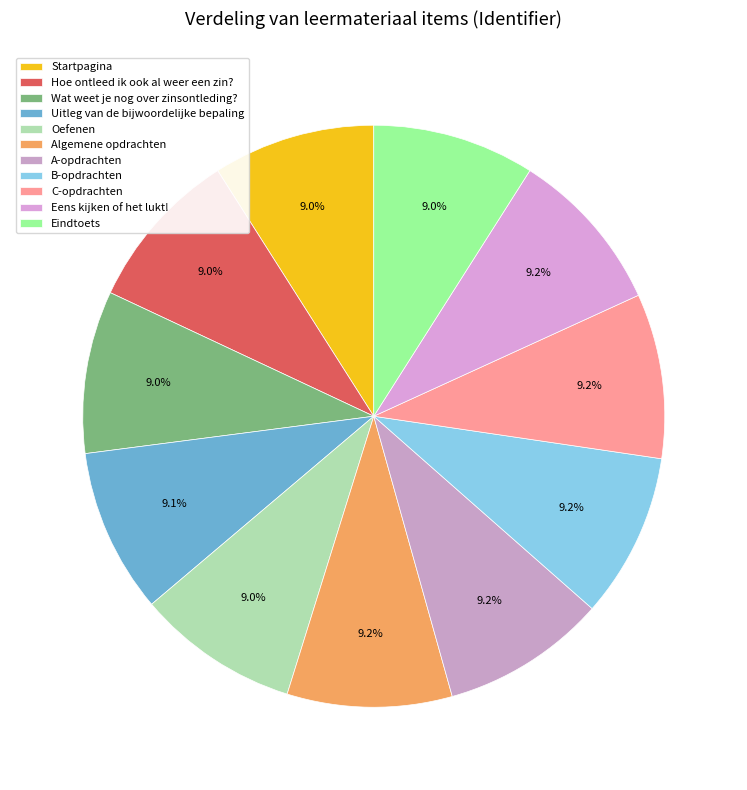

What is the change in value from Oefenen to C-opdrachten?

+68062